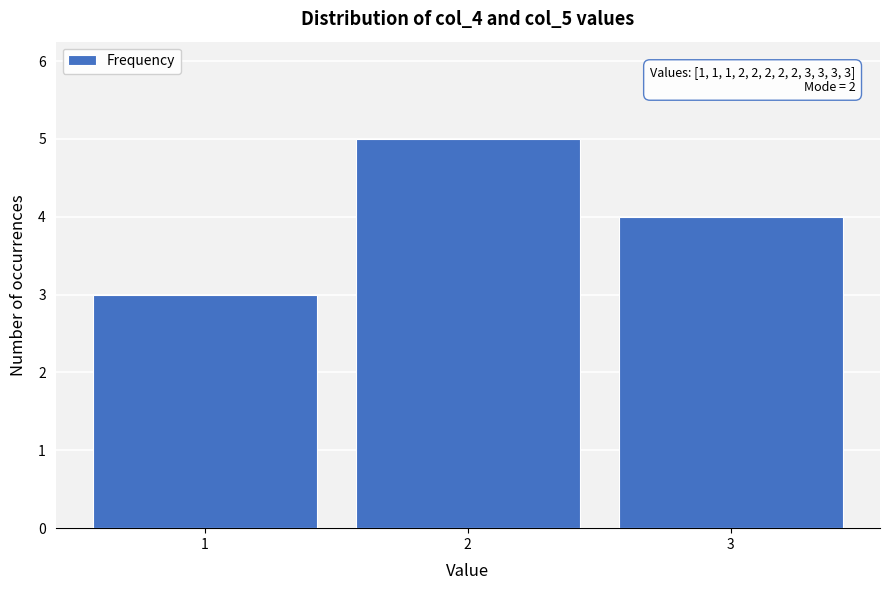

Over which range of the x-axis is the bar tallest?

1.5 to 2.5